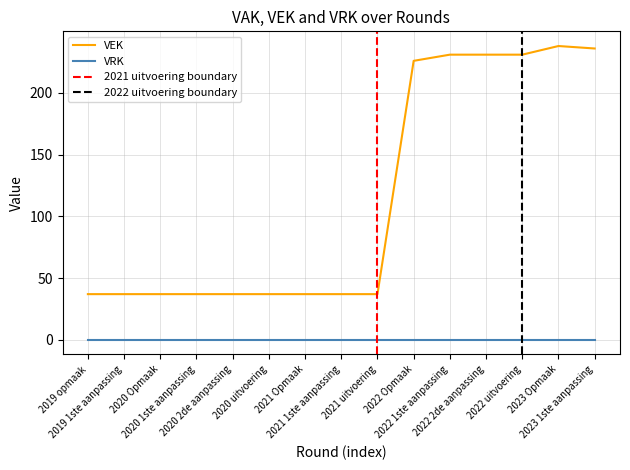

Reading right to left, list all the values displayed in this chart.

2023 1ste aanpassing=236	2023 Opmaak=238	2022 uitvoering=231	2022 2de aanpassing=231	2022 1ste aanpassing=231	2022 Opmaak=226	2021 uitvoering=37	2021 1ste aanpassing=37	2021 Opmaak=37	2020 uitvoering=37	2020 2de aanpassing=37	2020 1ste aanpassing=37	2020 Opmaak=37	2019 1ste aanpassing=37	2019 opmaak=37